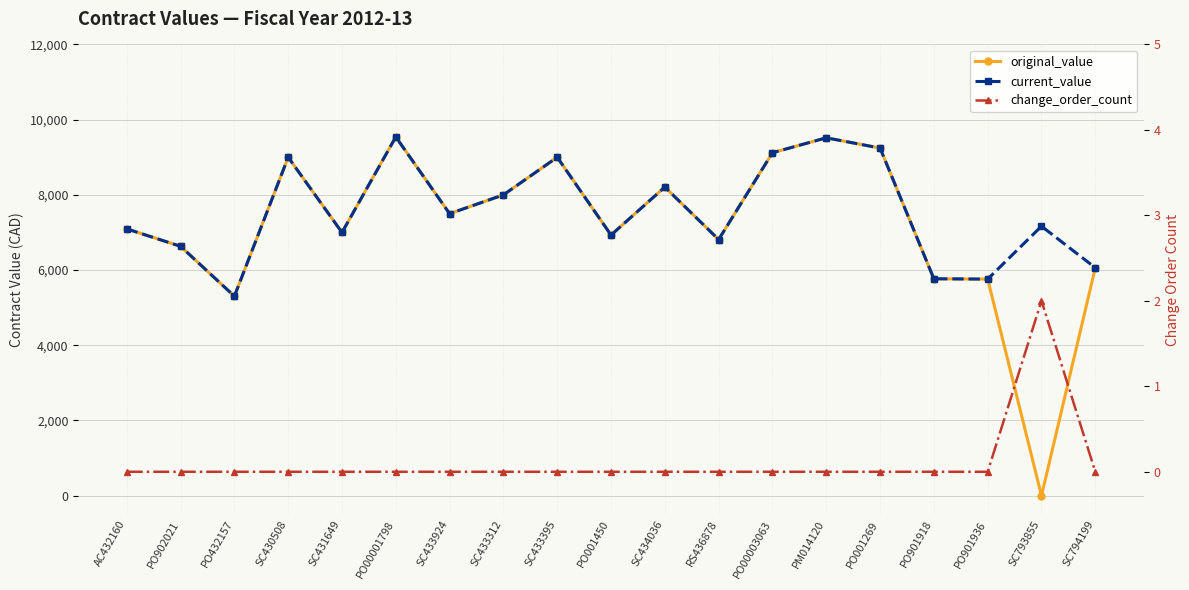

At which label does original_value reach its minimum?

SC793855